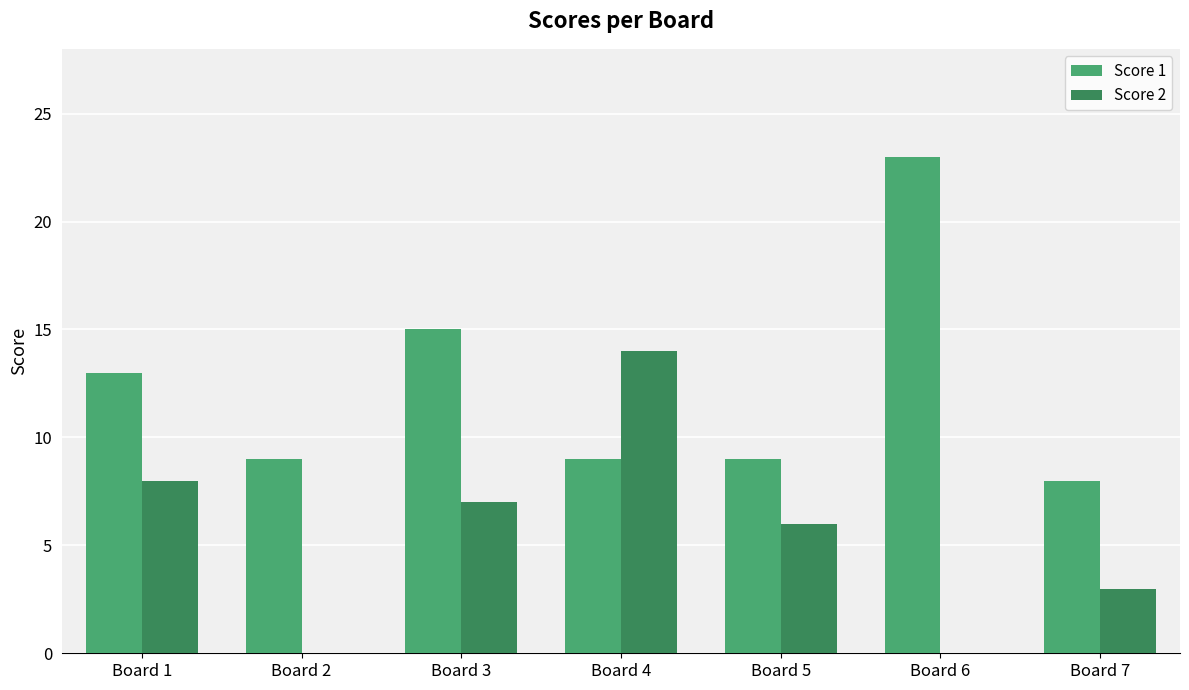

Count the number of categories in the chart.

7